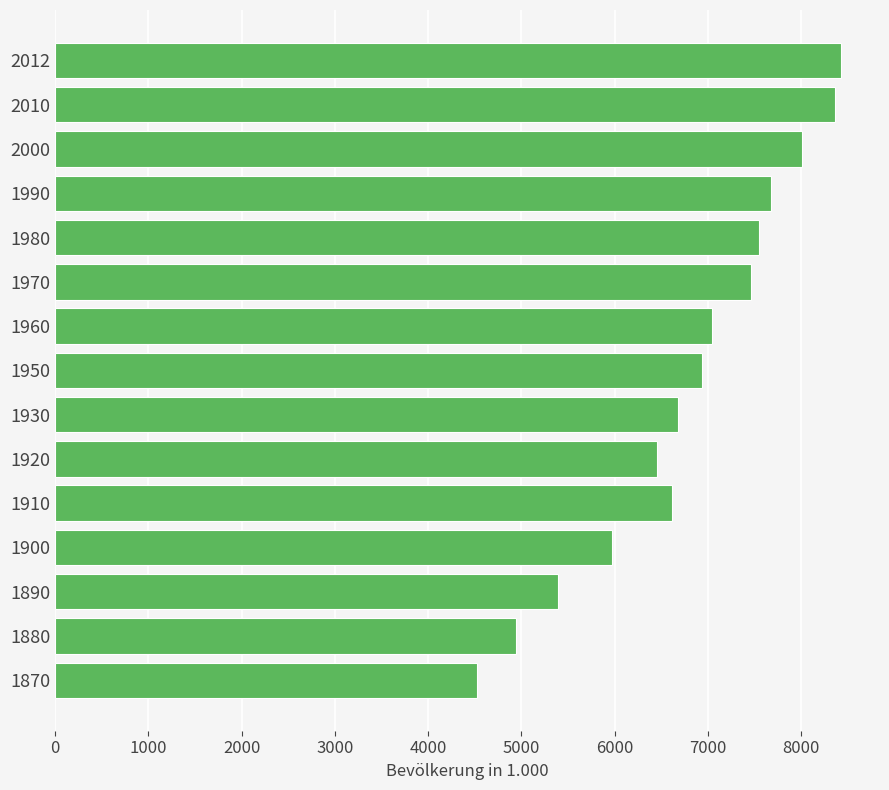

What is the difference between the maximum and minimum values?

3906.3